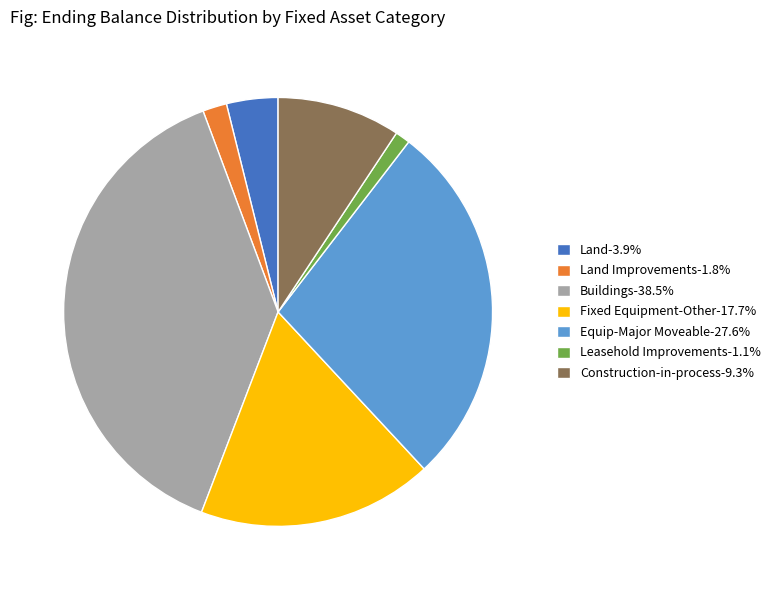

Is there any slice that represents more than half of the pie?

No